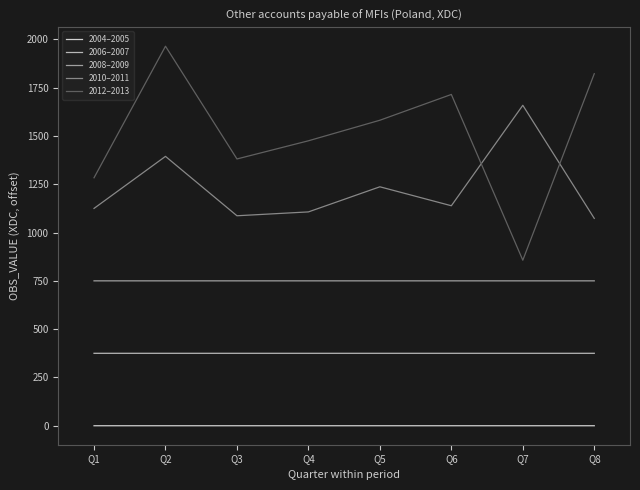

The value of 2010–2011 at Q7 is 1658.7. True or false?

True